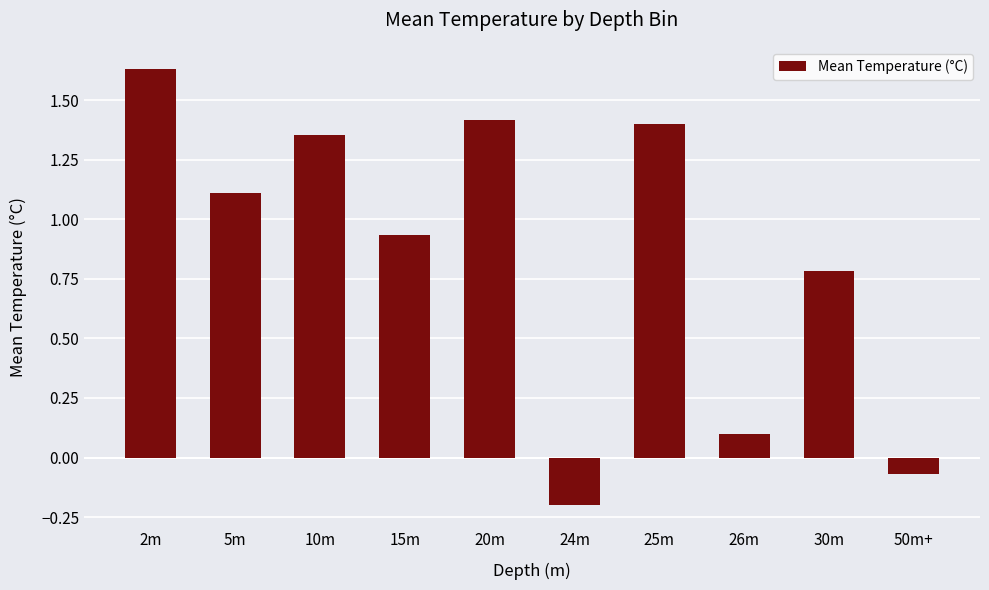

Read the value at 30m.

0.8